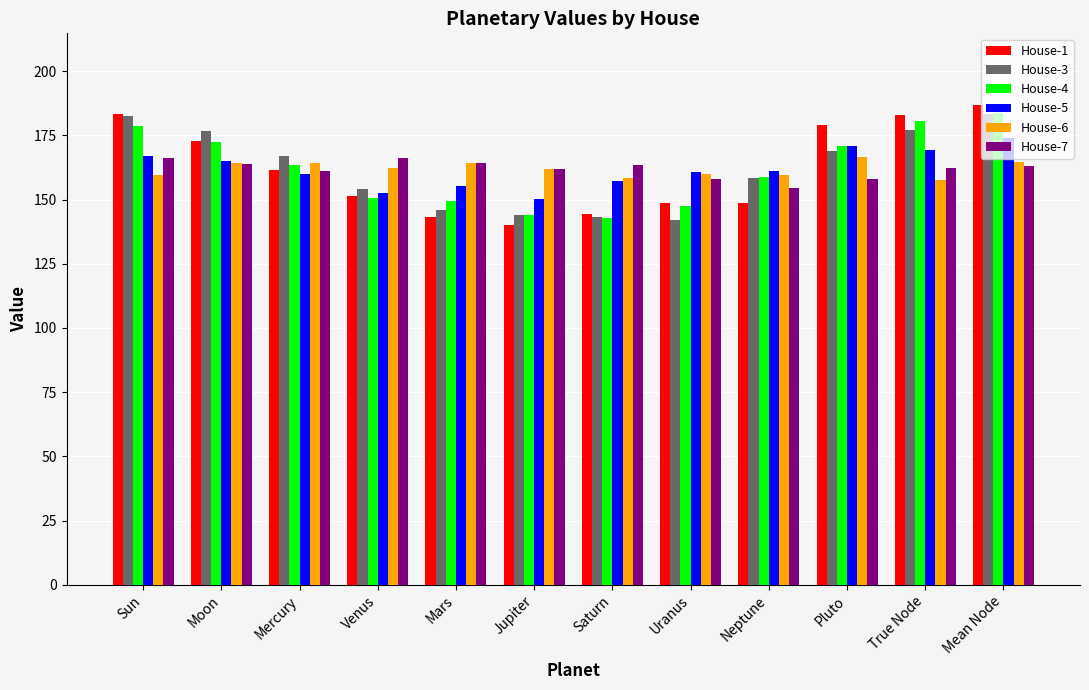

What position from the left is Sun?

1